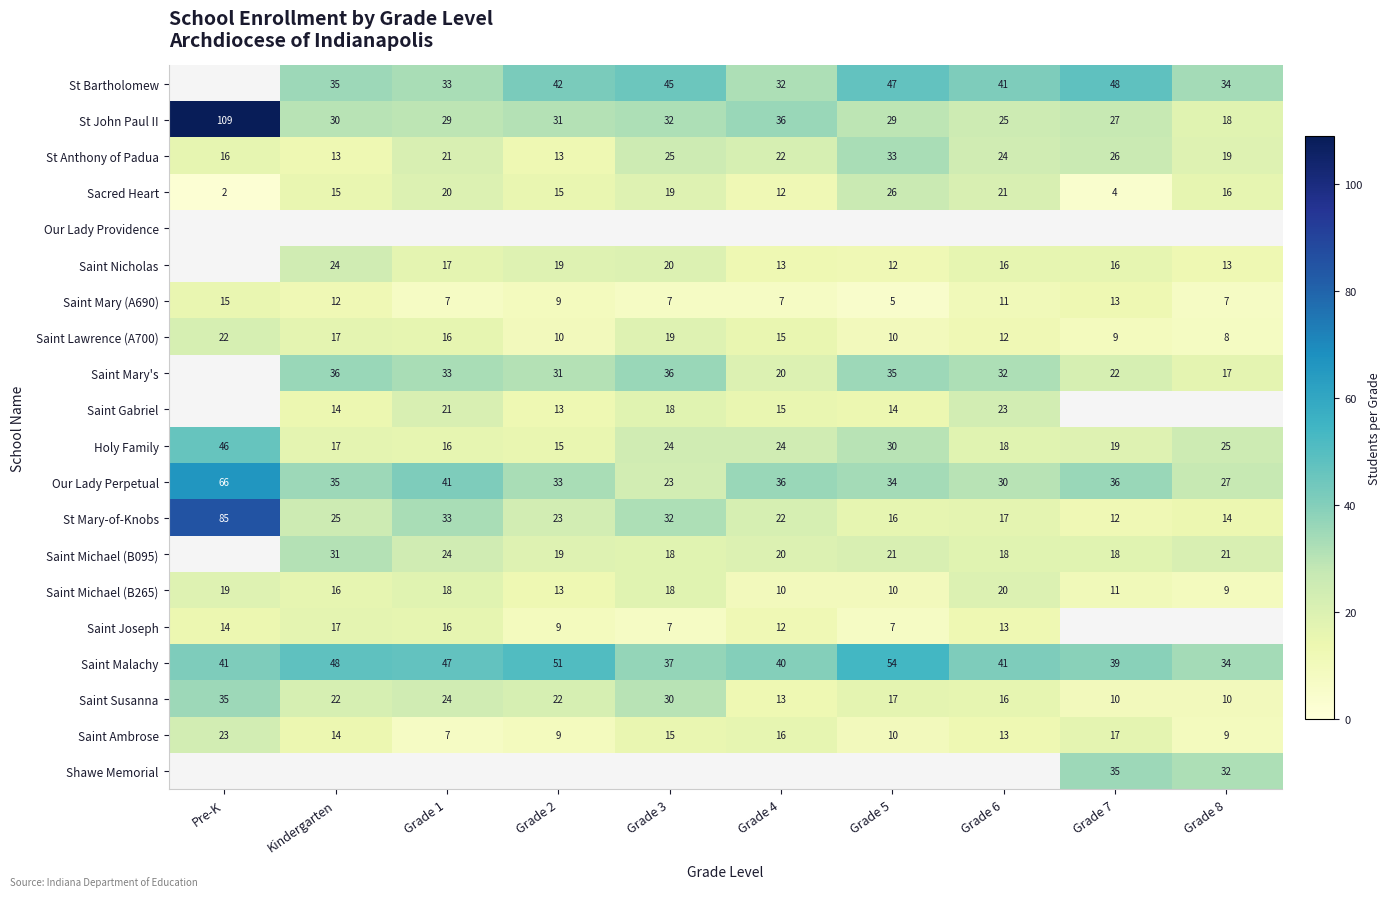

Is it true that Saint Lawrence (A700) equals 7.3 at Grade 1?

False